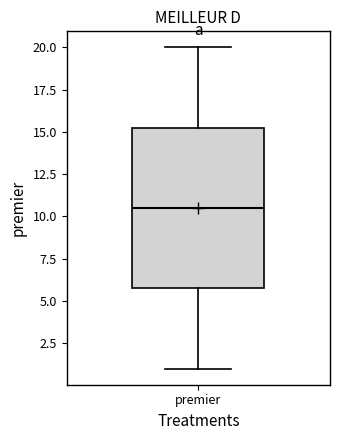

Read this box plot against the y-axis: the position of the median line, the range covered by the box, and the ends of both whiskers. The values are not printed on the chart, so give them approximately, as read against the axis.

median 10.5, box 6.0 to 15.5, whiskers 1.0 to 20.0